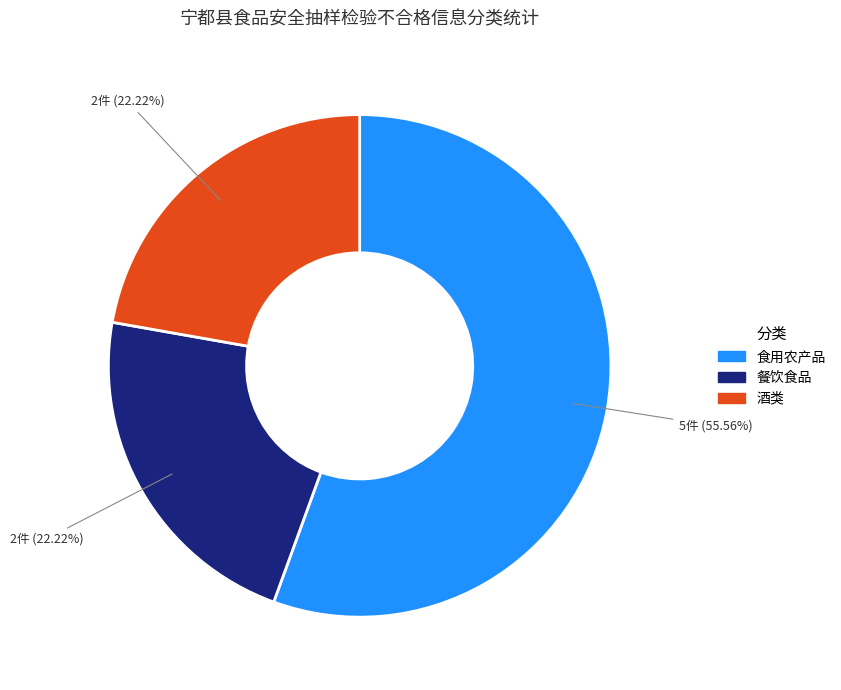

Approximately how many times larger is the value at 餐饮食品 compared to 酒类?

1.0